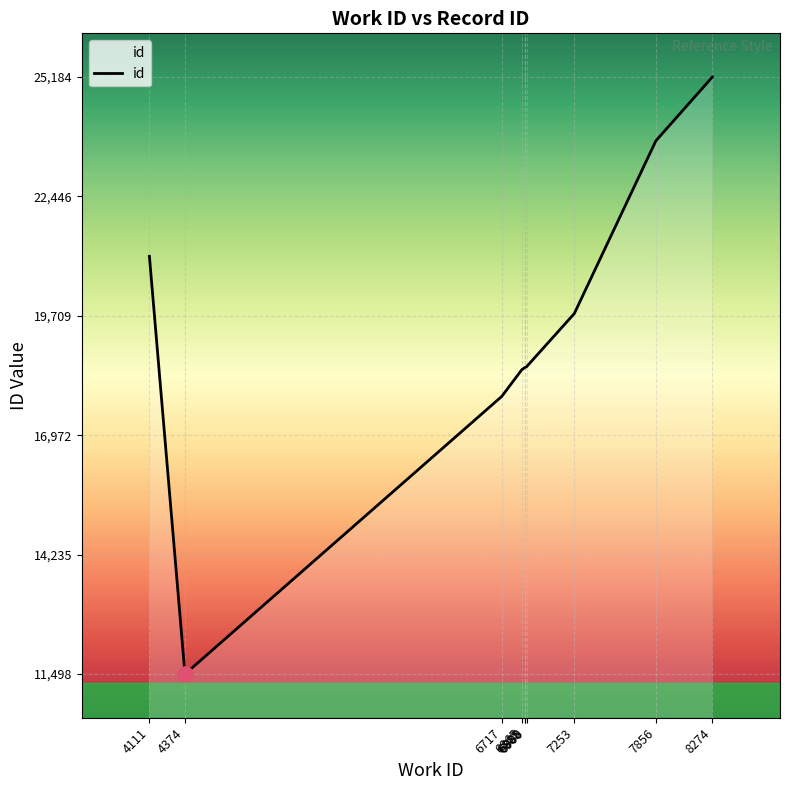

What is the ratio of the value at 7253 to the value at 8274?

0.8